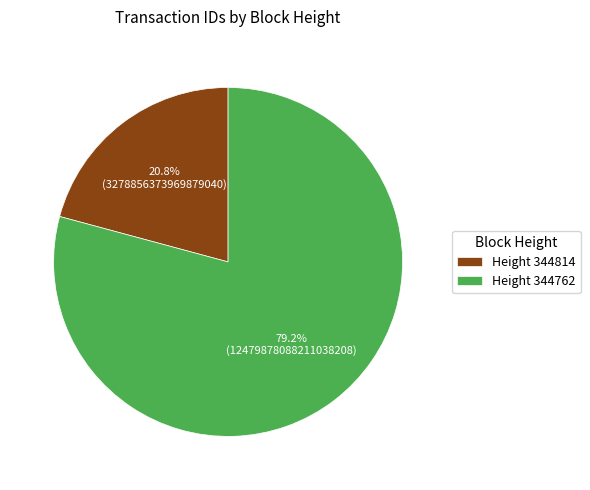

Is Height 344814 the majority of the pie?

No